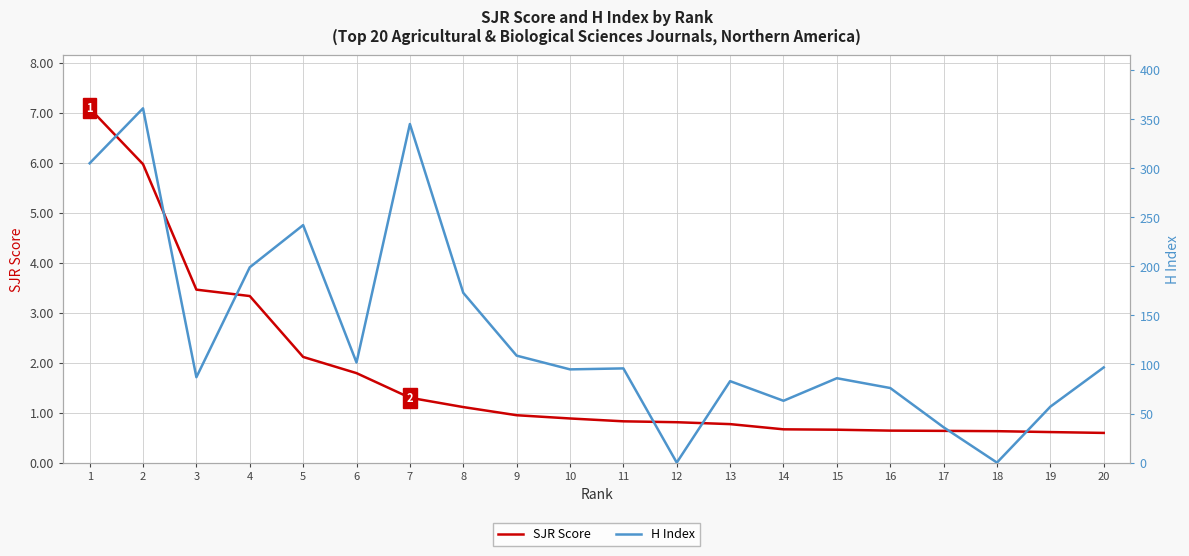

At which label is SJR Score closest to 3?

4